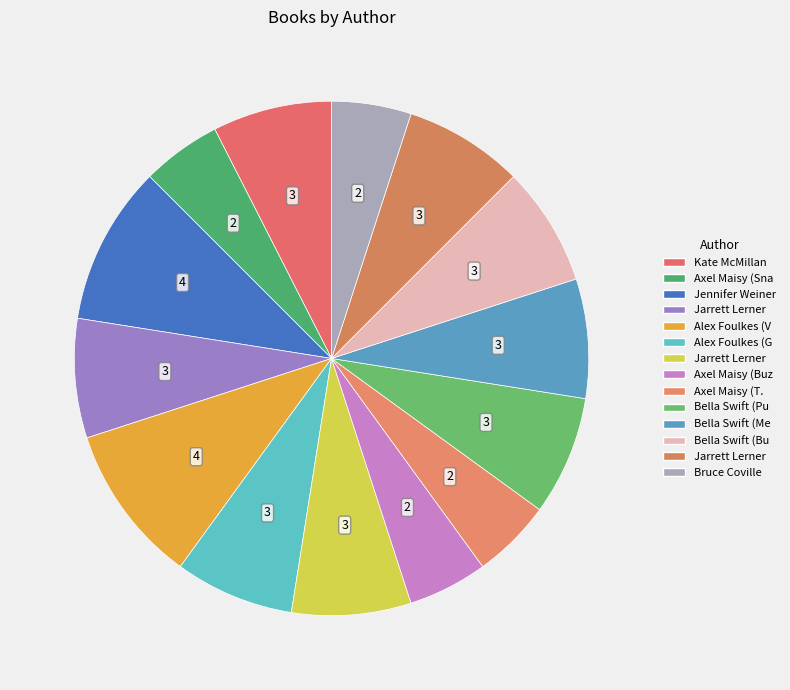

How many segments does this pie chart have?

14